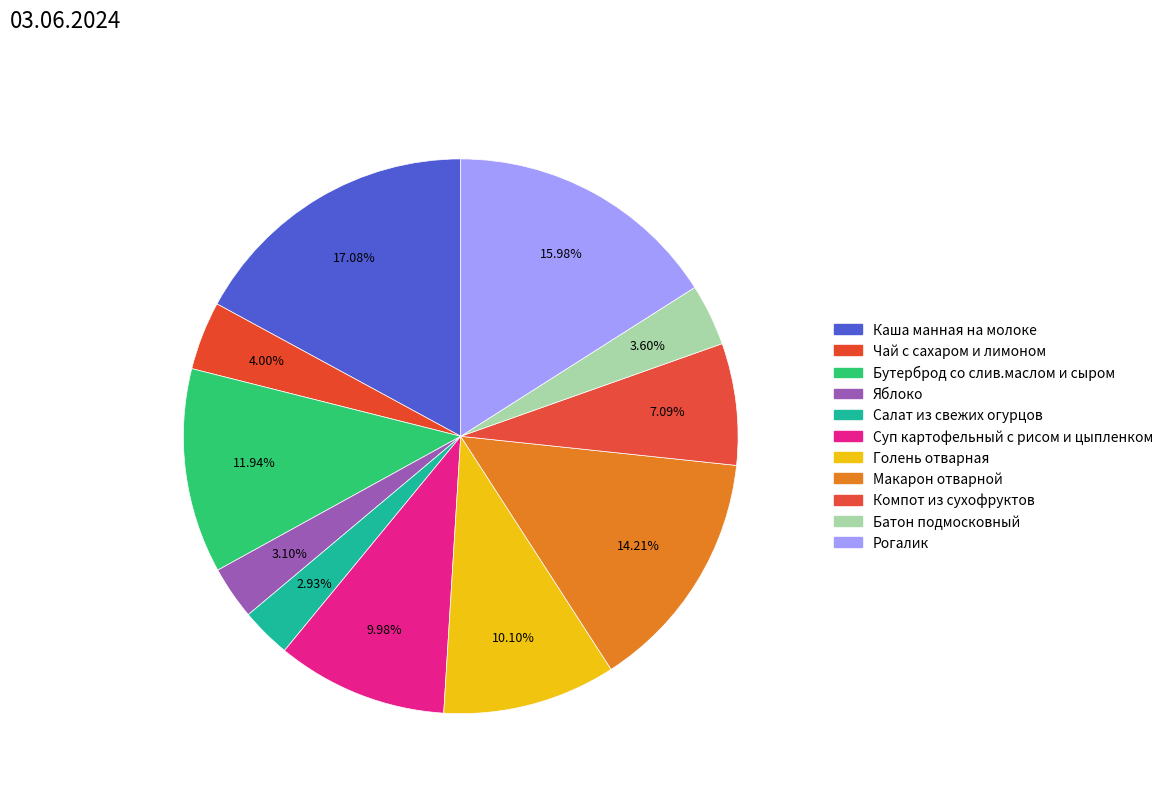

What is the largest slice in the pie chart?

Каша манная на молоке